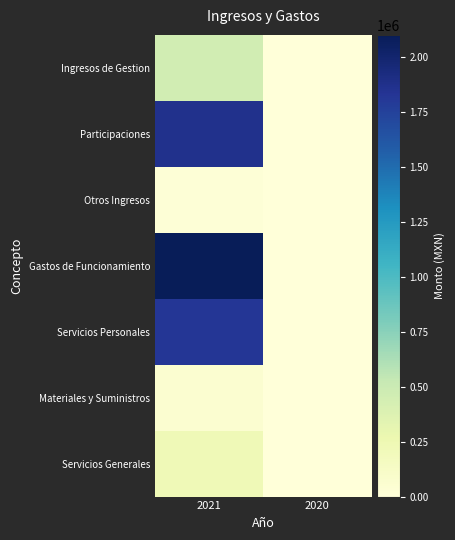

Reading right to left, transcribe all the data shown in this chart.

Ingresos de Gestion: 2020=0.0	2021=451581.7
Participaciones: 2020=0.0	2021=1865856.5
Otros Ingresos: 2020=0.0	2021=17650.0
Gastos de Funcionamiento: 2020=0.0	2021=2100157.2
Servicios Personales: 2020=0.0	2021=1813424.4
Materiales y Suministros: 2020=0.0	2021=60505.8
Servicios Generales: 2020=0.0	2021=226227.1